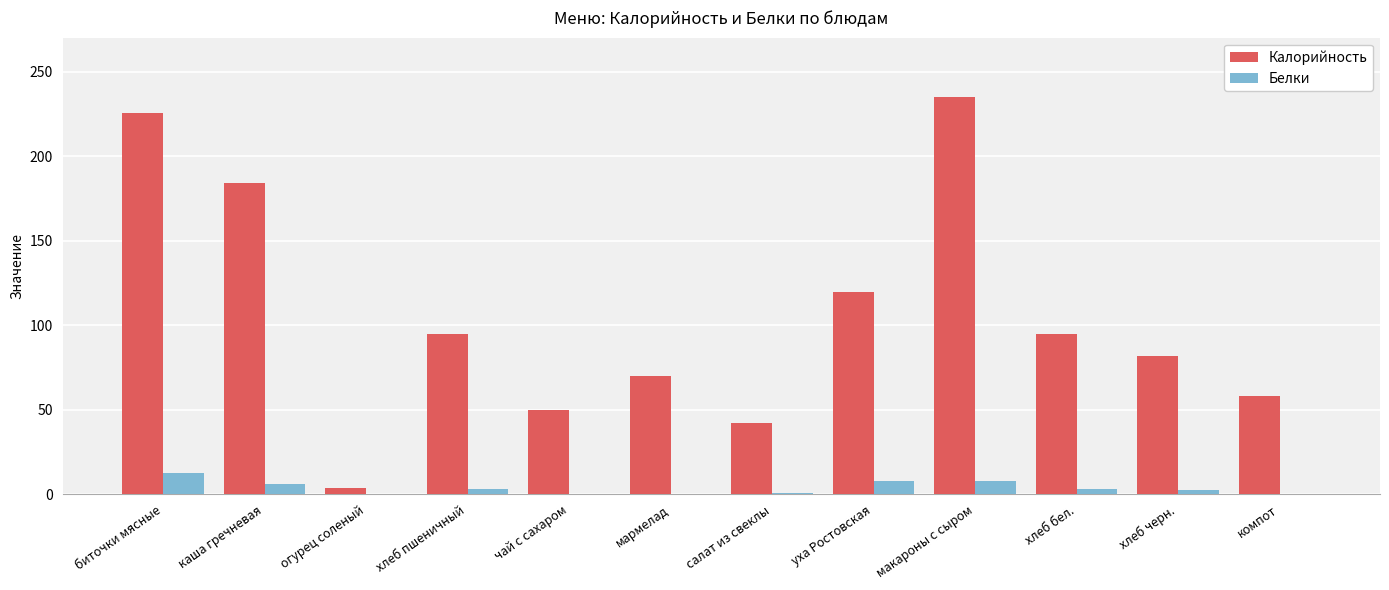

What is the sum of all Белки values?

44.5